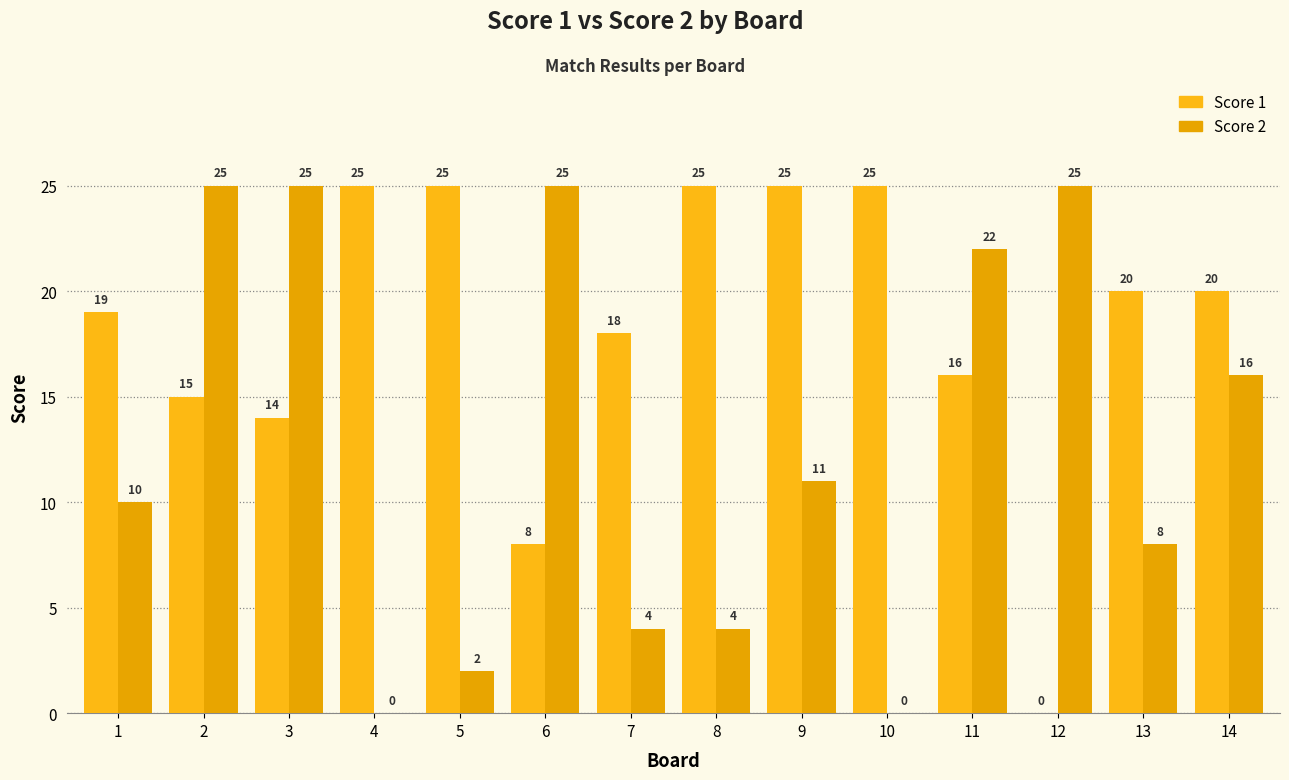

Where does the Score 2 series first go above 11?

2